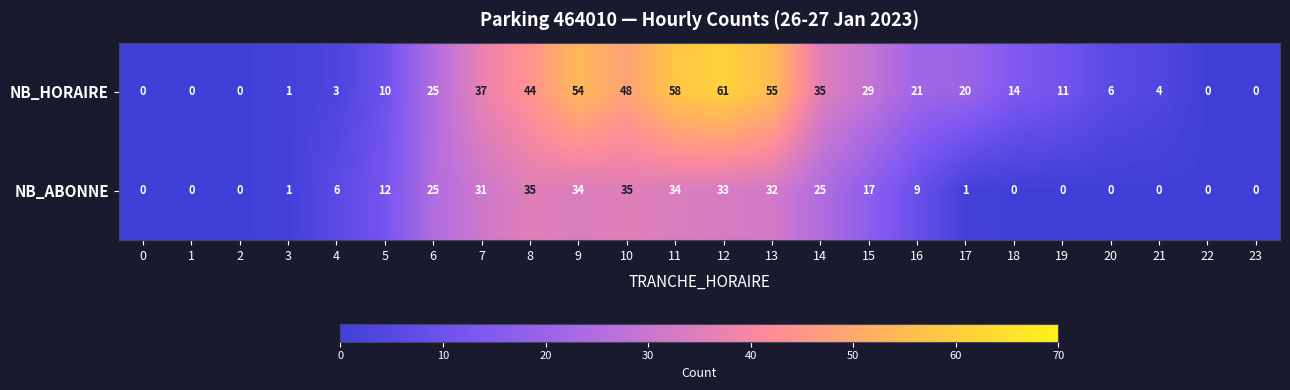

Between 2 and 7, which series saw the biggest shift?

NB_HORAIRE